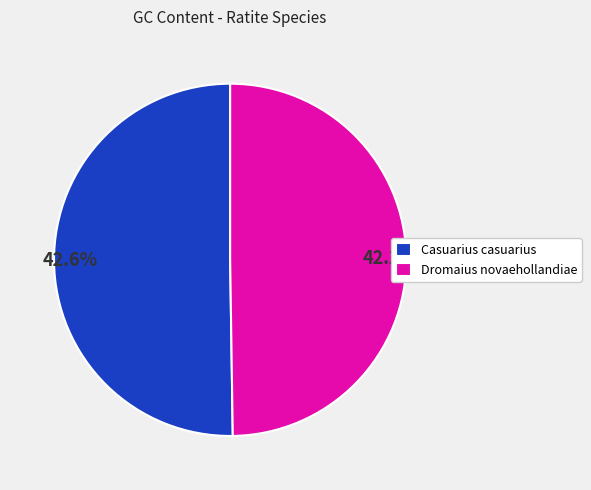

What portion of the pie excludes Casuarius casuarius?

49.8%